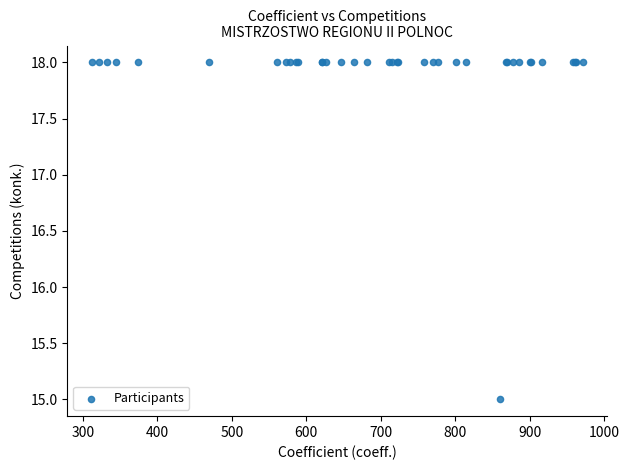

What Y value in the scatter plot is closest to 16?

15